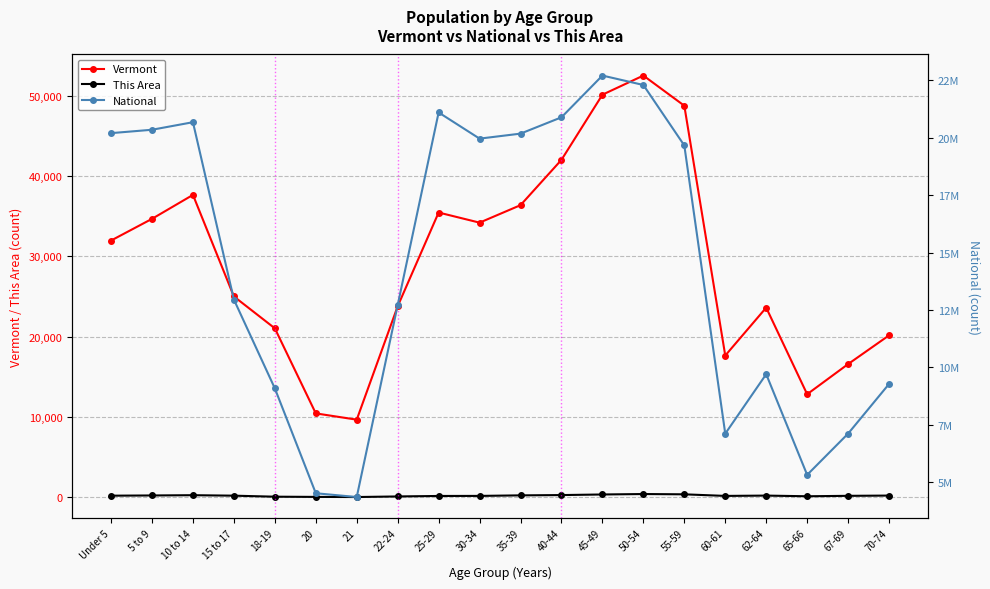

True or false: This Area and National intersect in this chart.

False